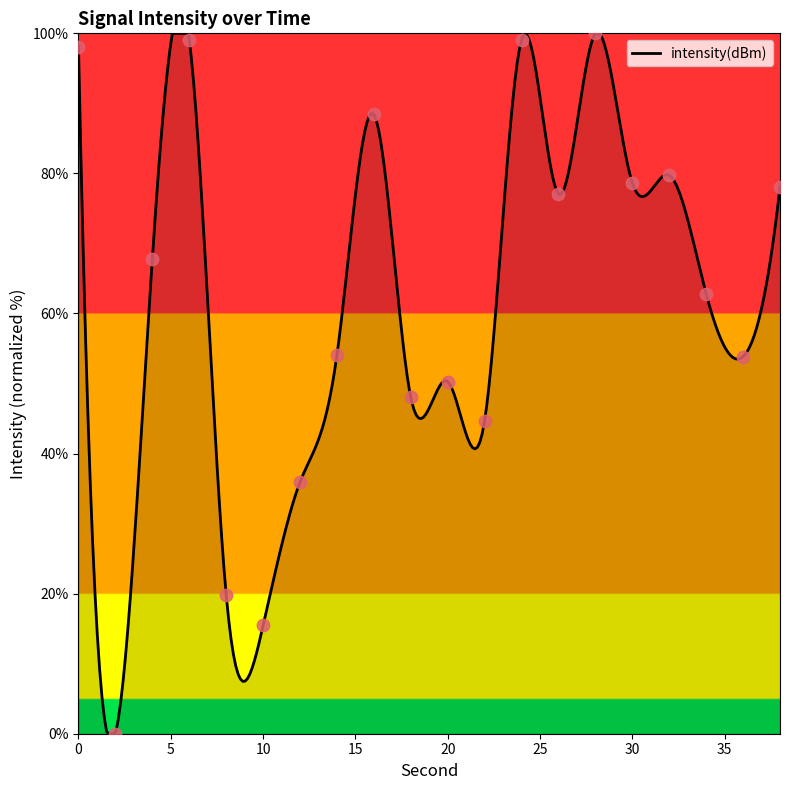

Between 4 and 24, which is larger?

24